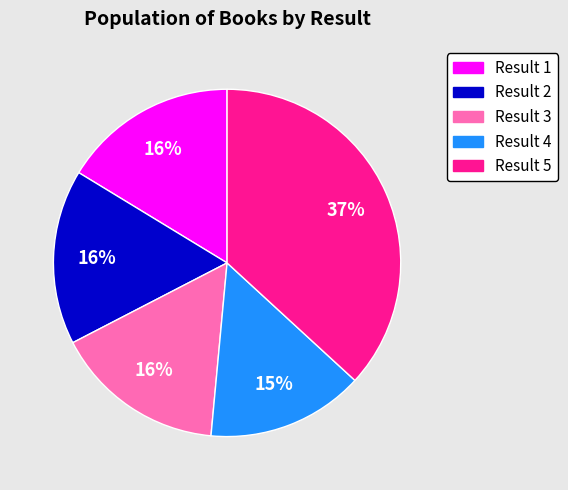

To the nearest percent, what is the difference between the largest and smallest slice percentages?

22%